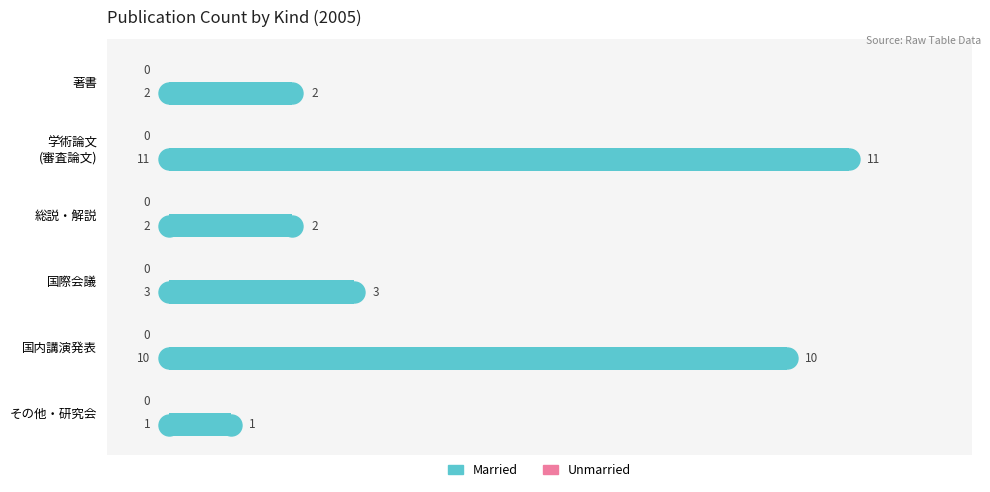

What is the value of the 1st bar from the top?

2